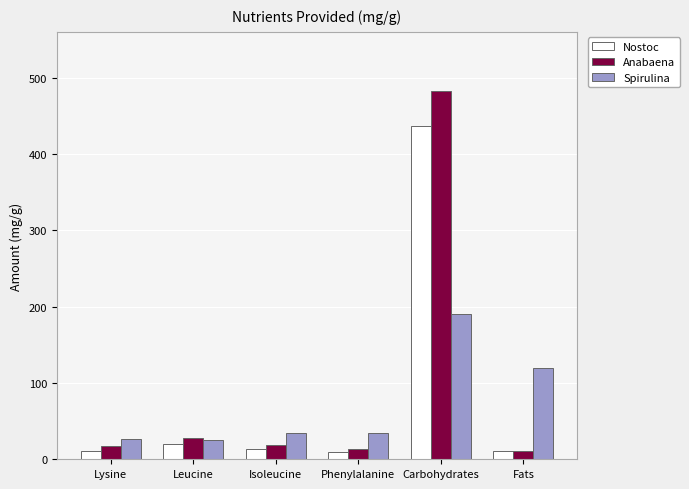

Count the number of categories in the chart.

6